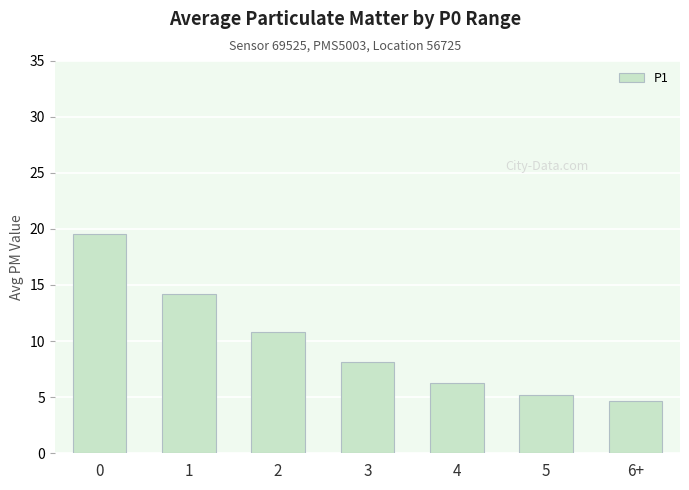

Reading left to right, transcribe all the data shown in this chart.

0=19.5	1=14.2	2=10.8	3=8.1	4=6.3	5=5.2	6+=4.7